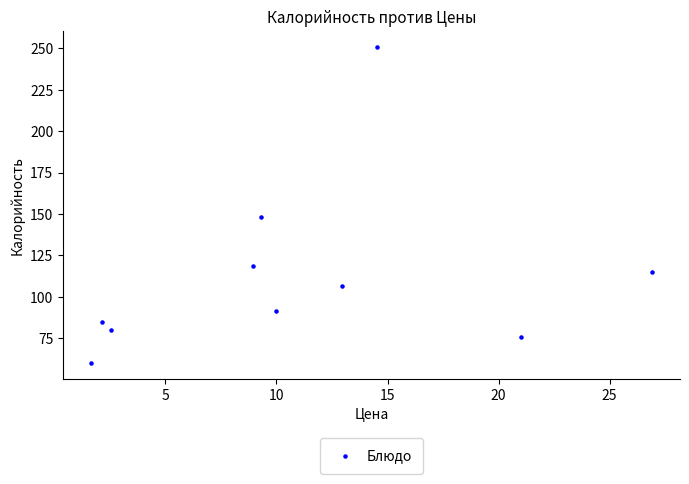

What is the range of Y values (max minus min)?

191.0